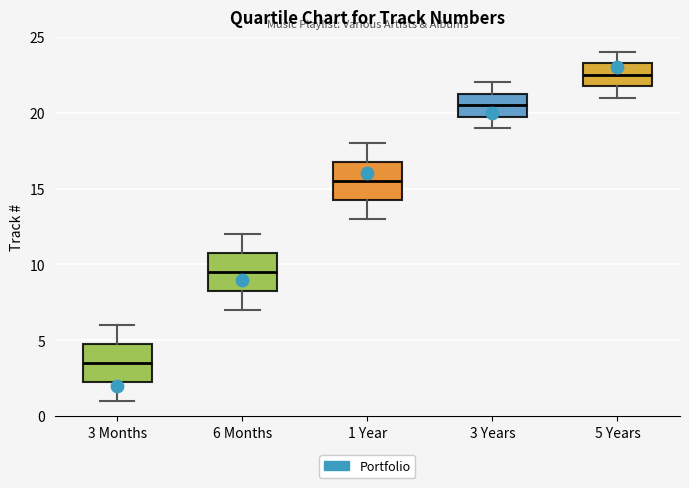

Reading left to right, transcribe this box plot: for each box, give where its median line is, the range the box spans, and where its two whiskers end, as read against the y-axis. The values are not printed on the chart, so give them approximately, as read against the axis.

3 Months: median 3.5, box 2.5 to 5.0, whiskers 1.0 to 6.0
6 Months: median 9.5, box 8.5 to 11.0, whiskers 7.0 to 12.0
1 Year: median 15.5, box 14.5 to 17.0, whiskers 13.0 to 18.0
3 Years: median 20.5, box 20.0 to 21.5, whiskers 19.0 to 22.0
5 Years: median 22.5, box 22.0 to 23.5, whiskers 21.0 to 24.0